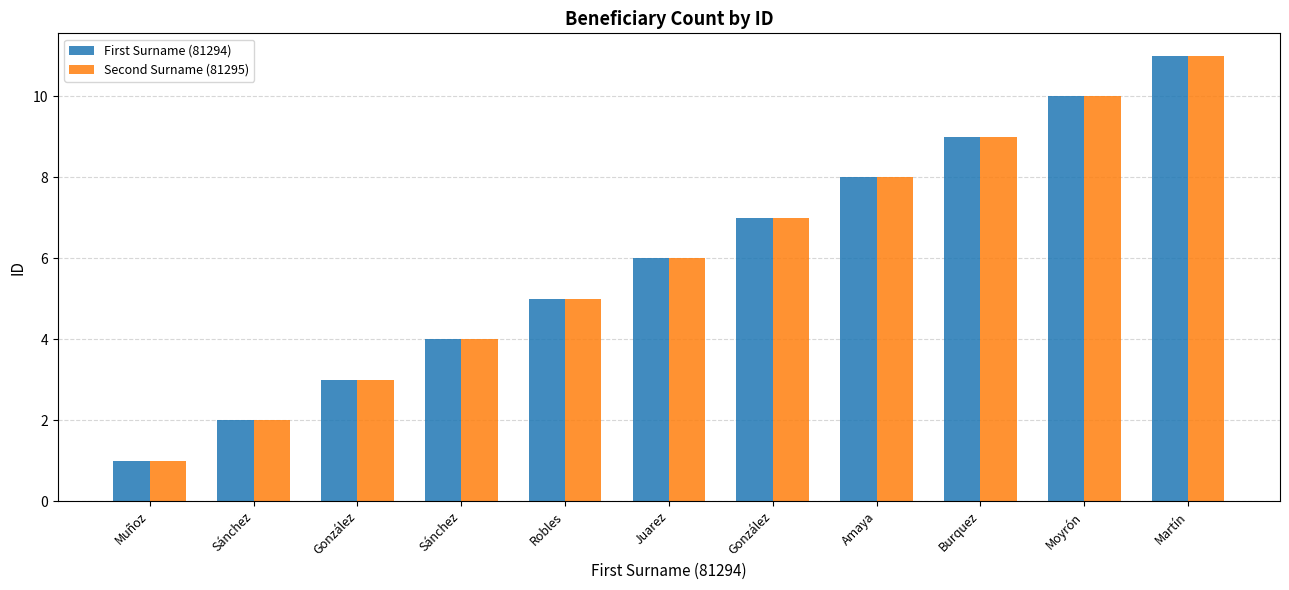

What are all the series names shown in the legend?

First Surname (81294), Second Surname (81295)